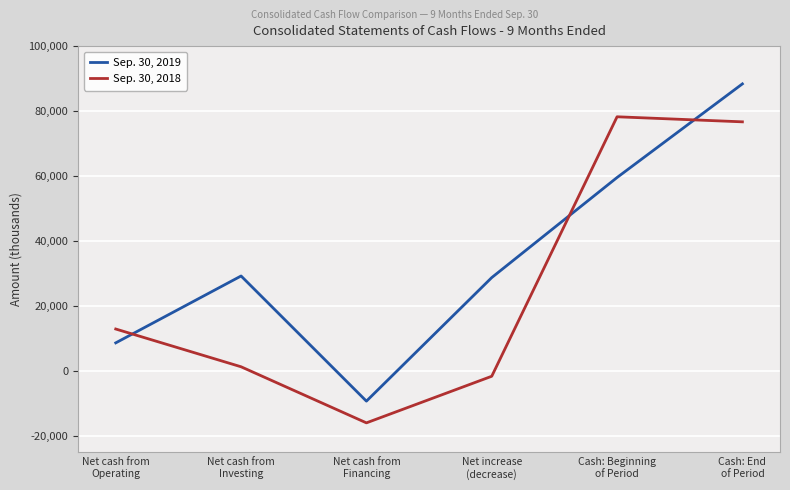

What is the difference between the maximum and minimum values in the Sep. 30, 2018 series?

94154